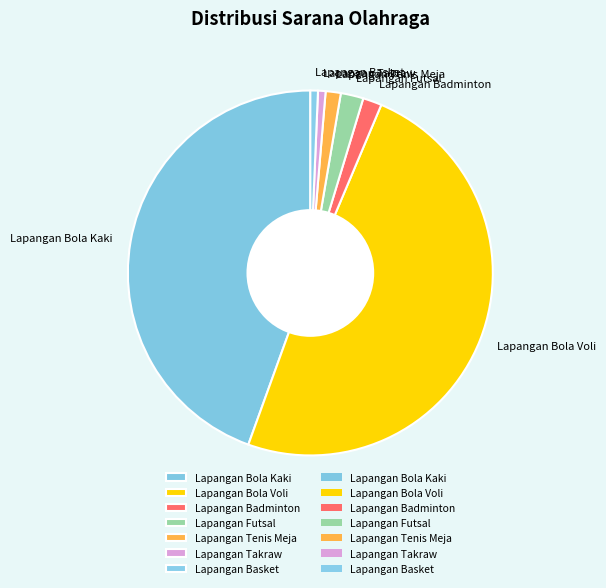

Combined, do Lapangan Bola Kaki and Lapangan Bola Voli account for over 50%?

Yes